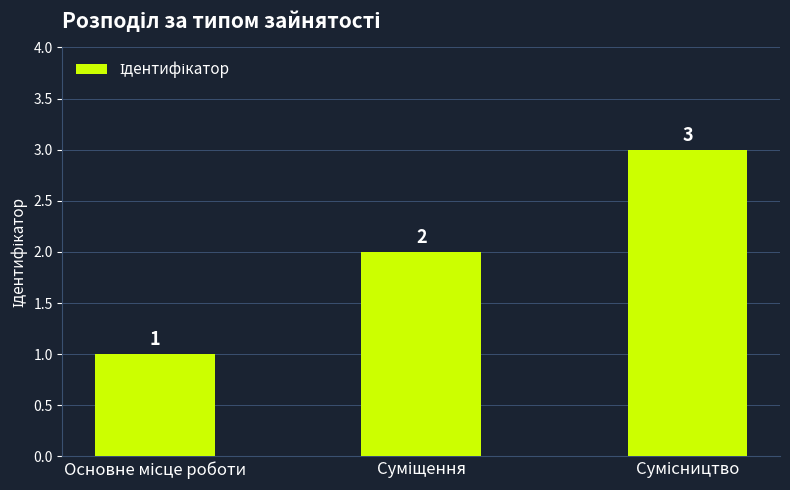

What is the difference between the maximum and minimum values?

2